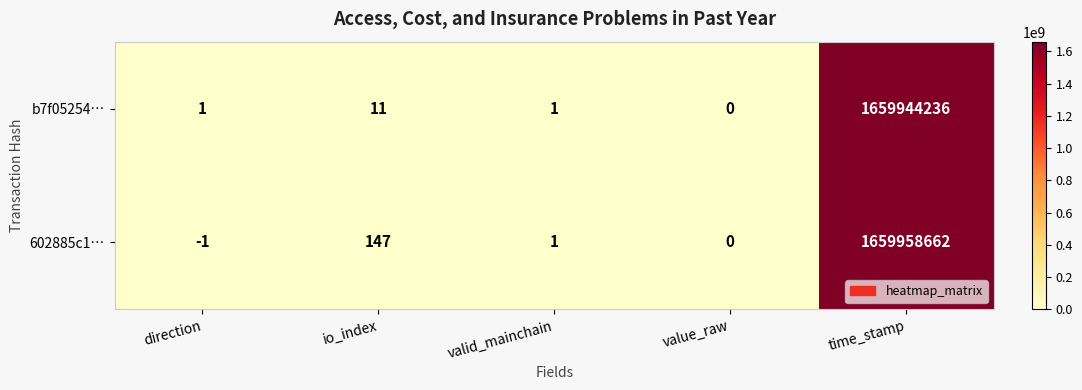

At which label does 602885c1… first exceed 1?

io_index